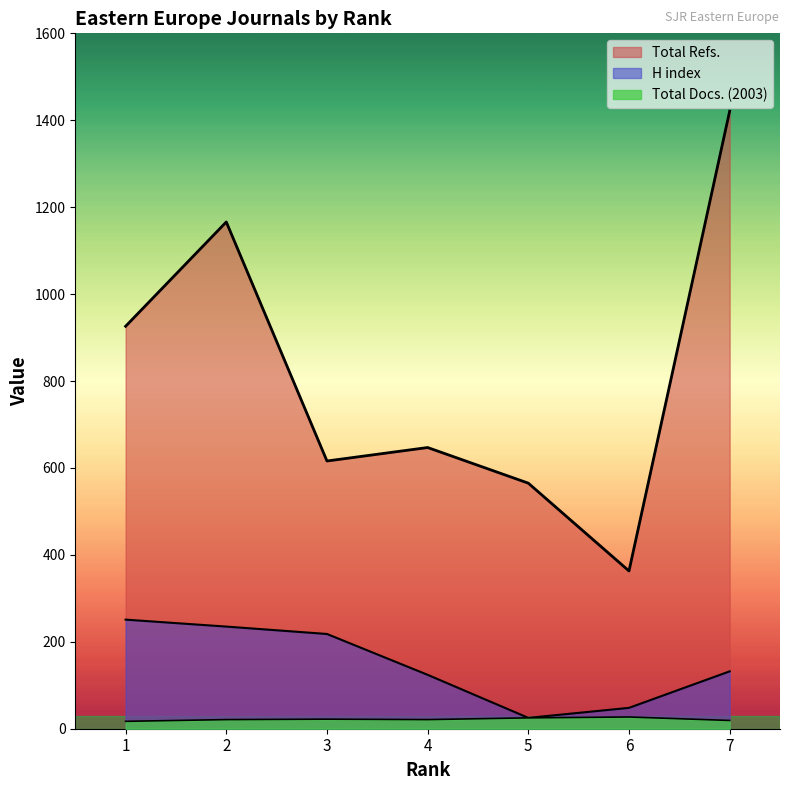

Rank the series by their maximum value, from lowest to highest.

Total Docs. (2003), H index, Total Refs.